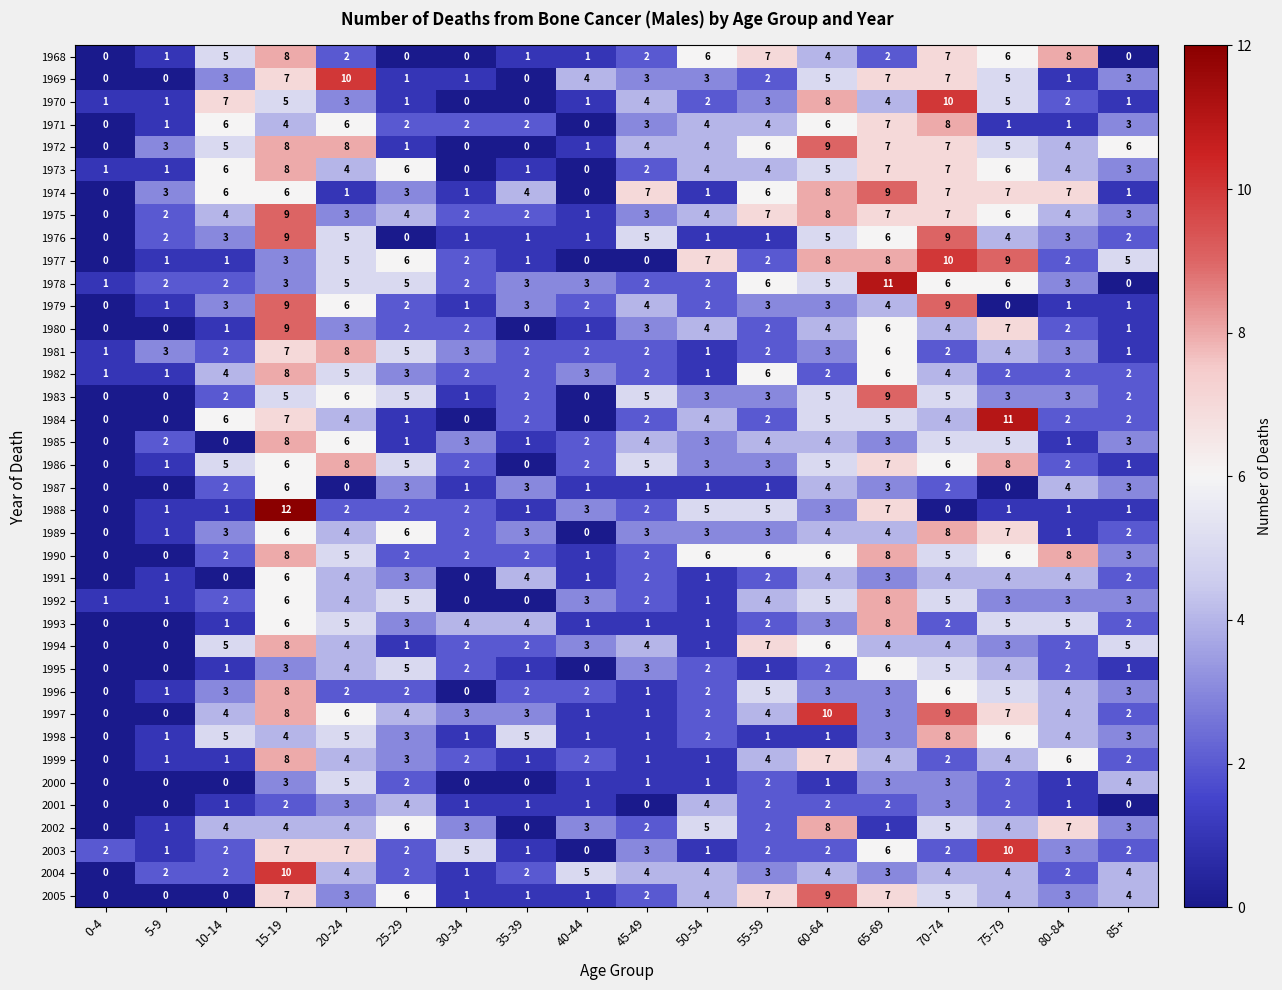

Read the 1978 value at 55-59, to the nearest 10.

10